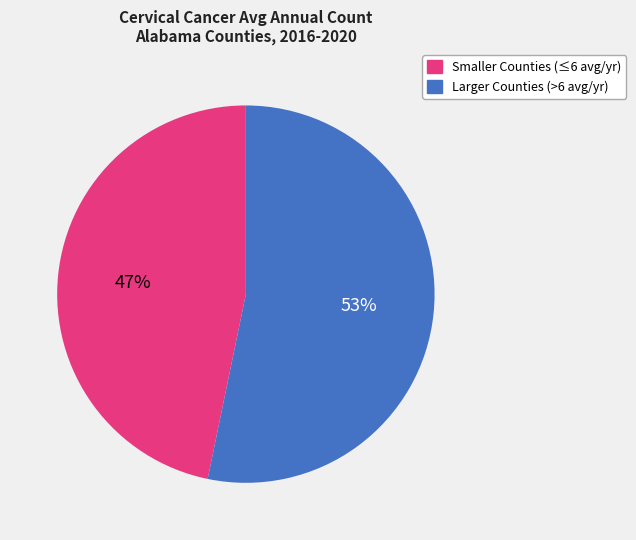

To the nearest percent, what is the difference between the largest and smallest slice percentages?

6%